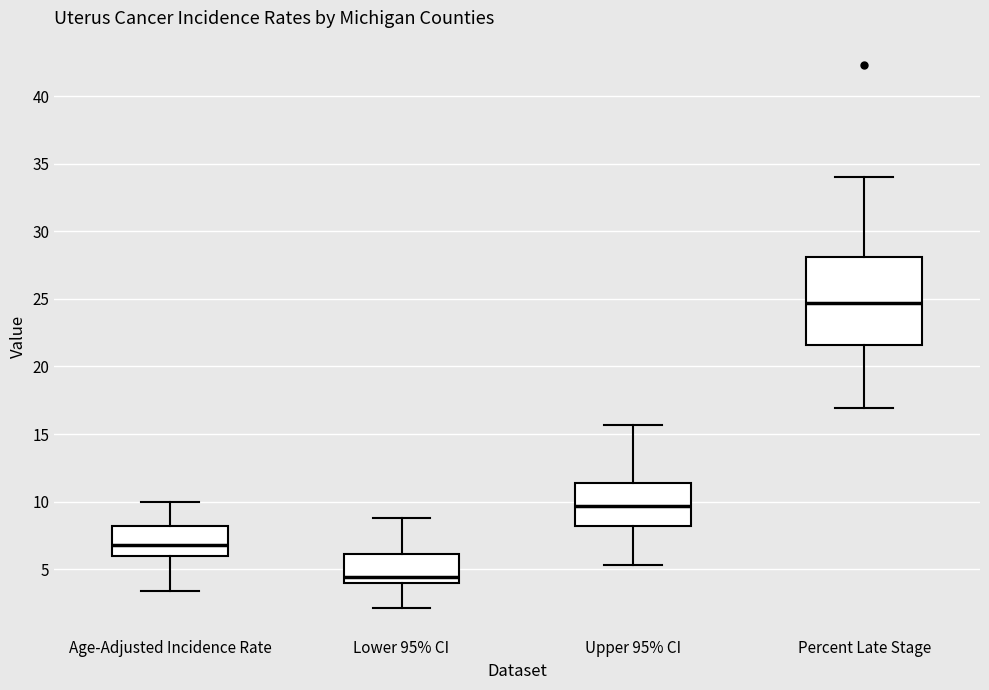

Reading left to right, read every box against the y-axis: the position of its median line, the range the box covers, and the ends of its whiskers. The values are not printed on the chart, so give them approximately, as read against the axis.

Age-Adjusted Incidence Rate: median 7.0, box 6.0 to 8.0, whiskers 3.5 to 10.0
Lower 95% CI: median 4.5, box 4.0 to 6.0, whiskers 2.0 to 9.0
Upper 95% CI: median 9.5, box 8.0 to 11.5, whiskers 5.5 to 15.5
Percent Late Stage: median 24.5, box 21.5 to 28.0, whiskers 17.0 to 34.0